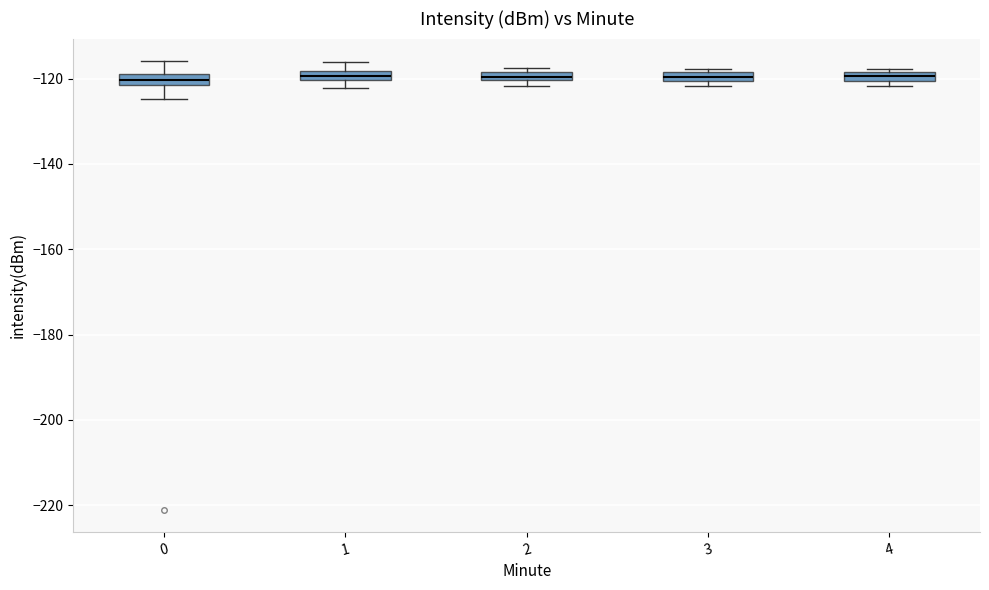

Where is the lower edge of the box at x = 3 on the y-axis? The values are not printed on the chart, so give them approximately, as read against the axis.

-120